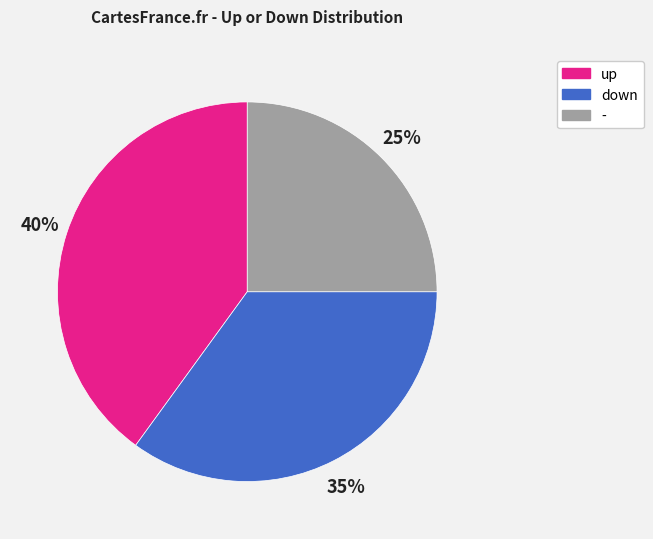

Is - the majority of the pie?

No